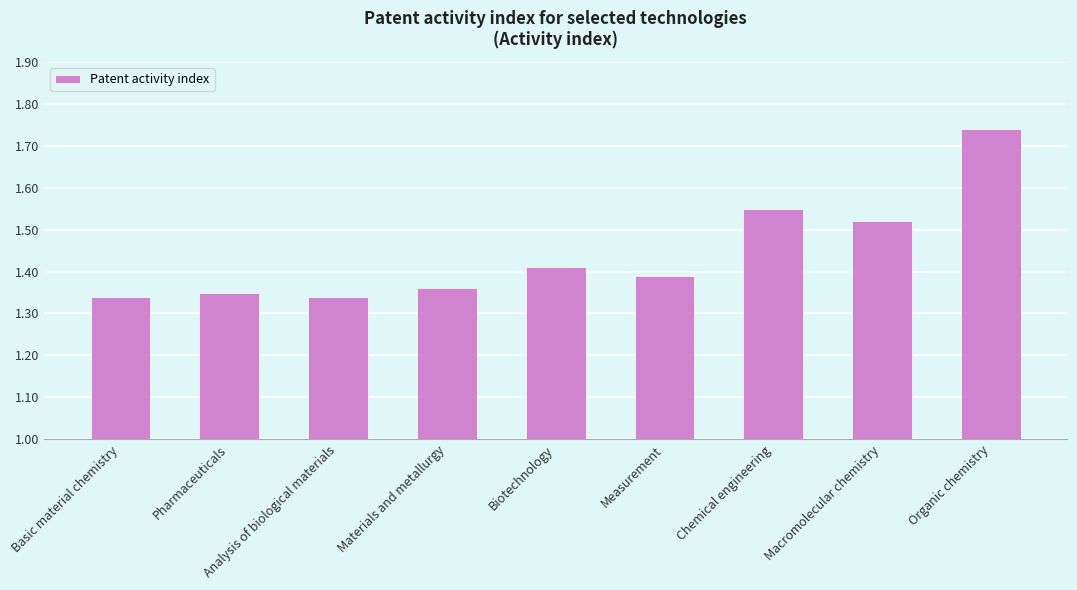

What is the ratio of the value at Biotechnology to the value at Macromolecular chemistry?

0.9